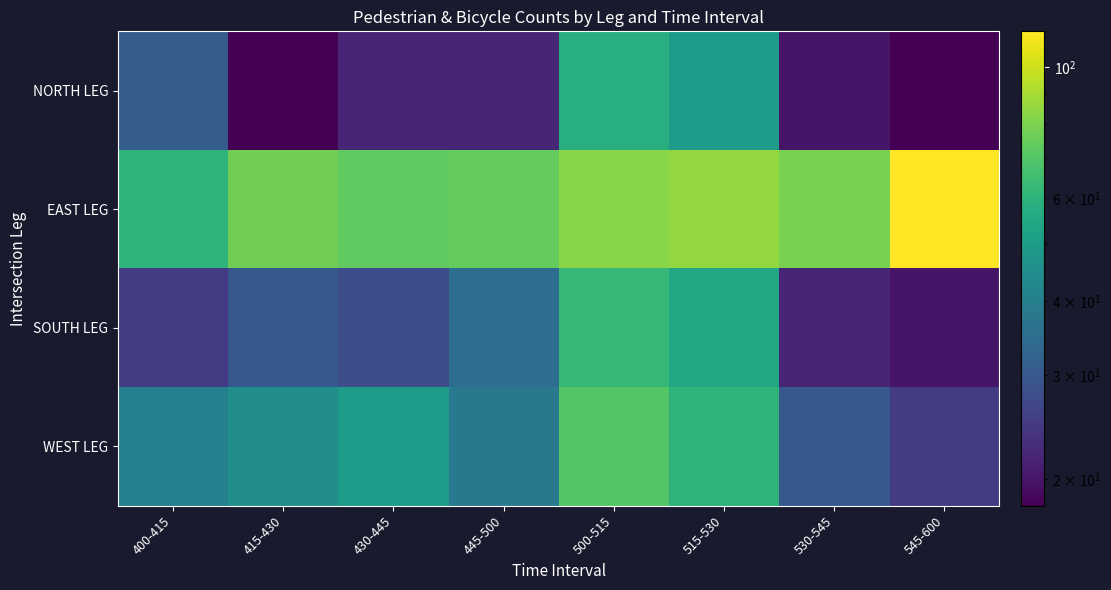

Which series has the largest range (max minus min)?

EAST LEG